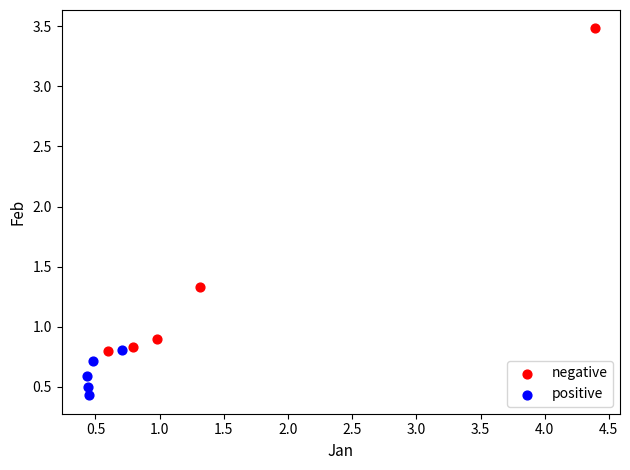

Which series contains the lowest Y value?

positive